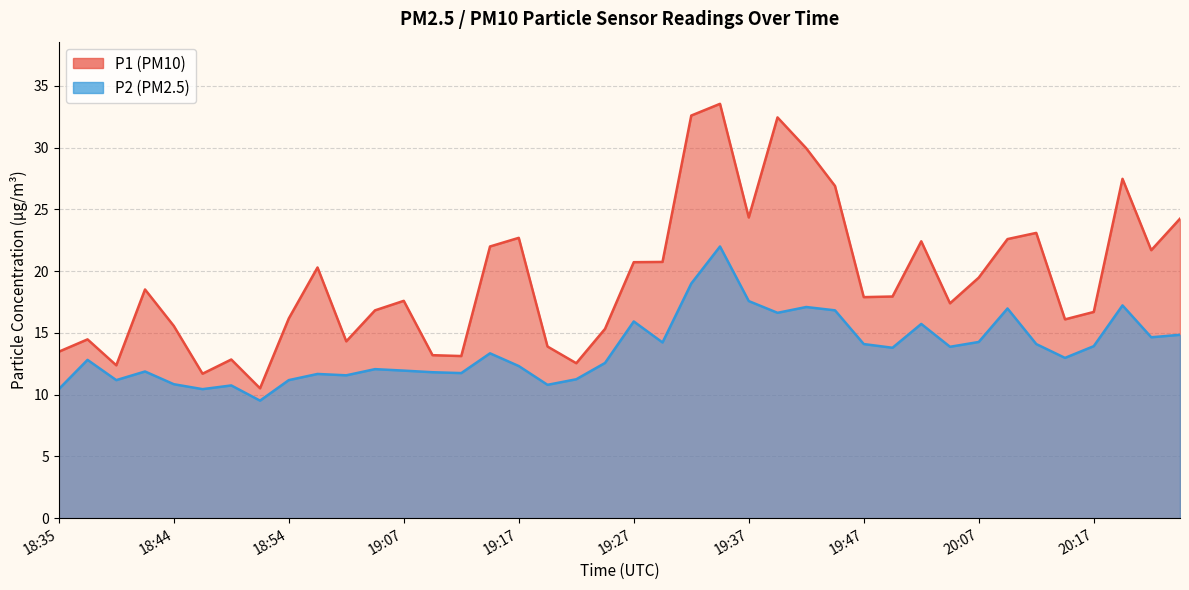

How many lines are shown in the chart?

2